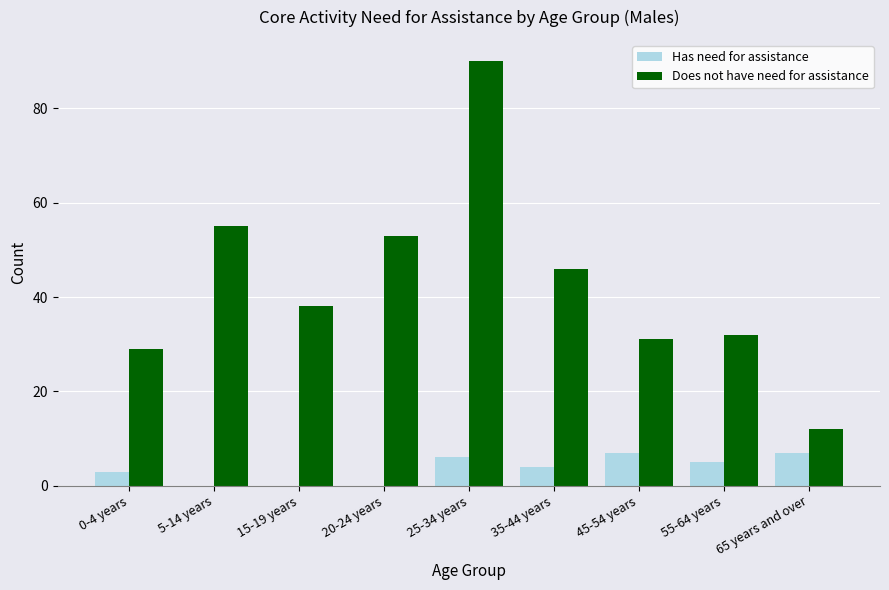

Which series changed the most between 0-4 years and 20-24 years?

Does not have need for assistance